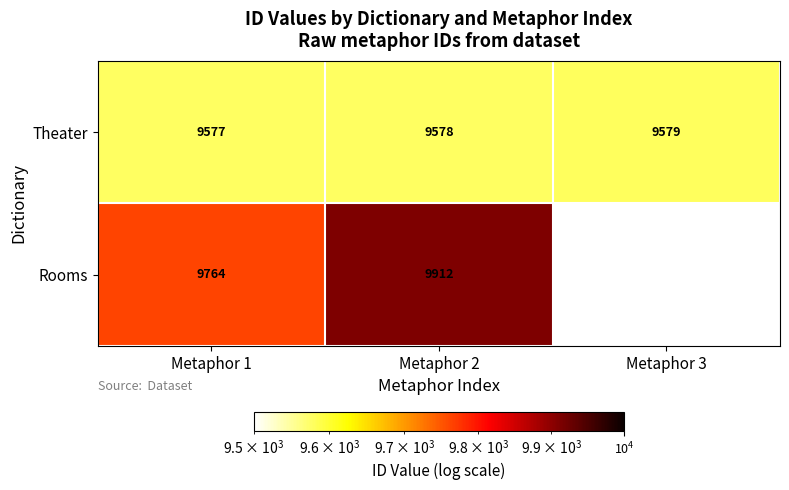

What is the sum of the Theater values at Metaphor 1 and Metaphor 3?

19156